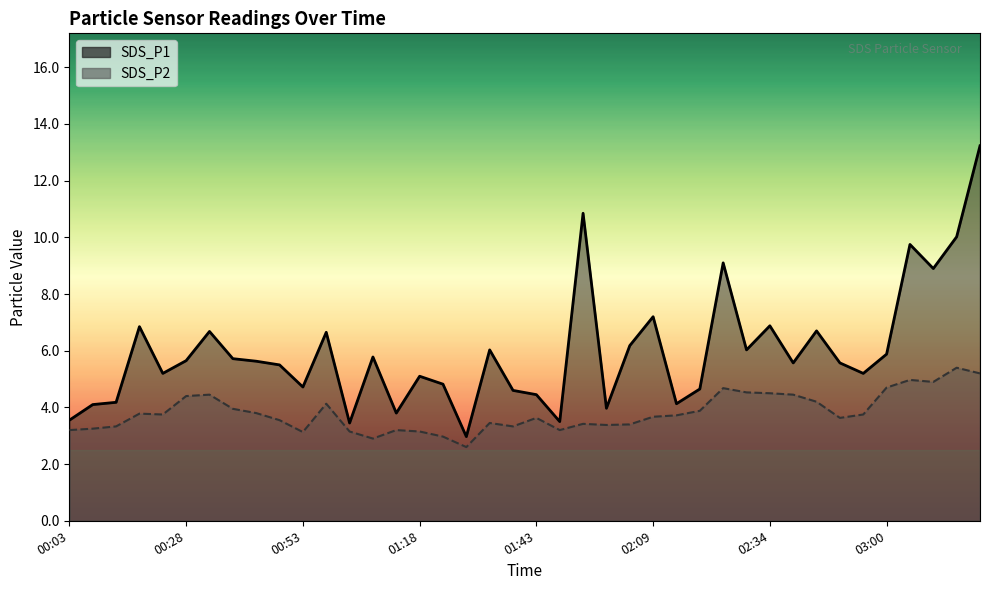

What is the sum of the SDS_P1 values at 01:33 and 03:05?

15.8